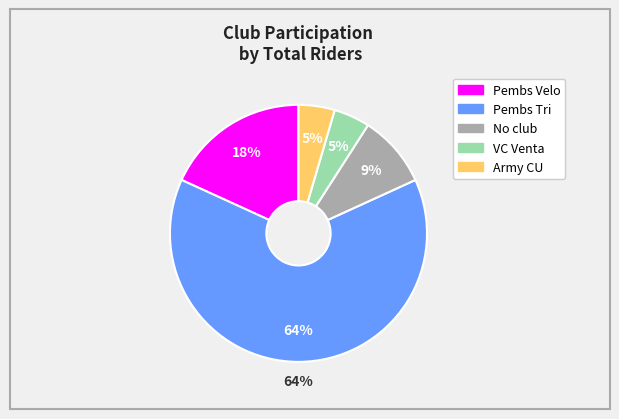

To the nearest percent, what portion does No club represent?

9%